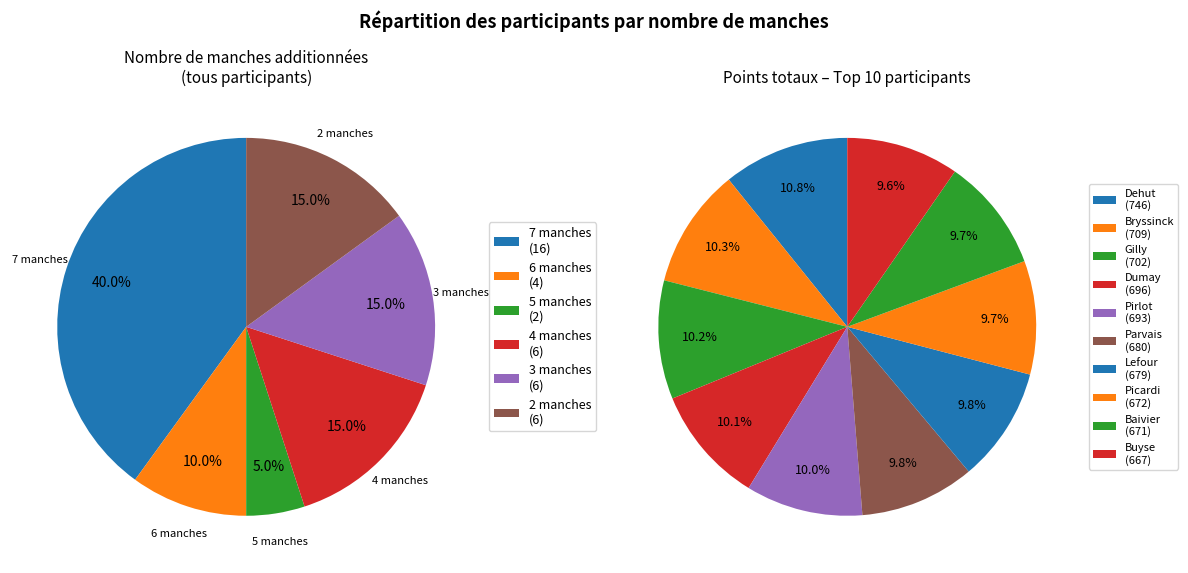

Is it true that Fattah Célia is 7% of the pie?

False